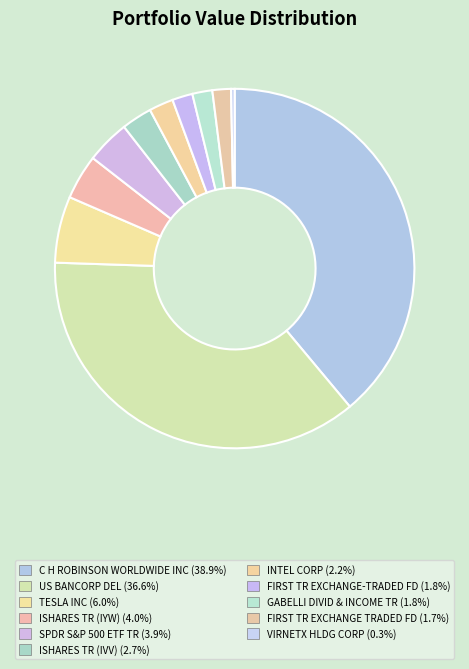

Count the number of slices in the pie.

11